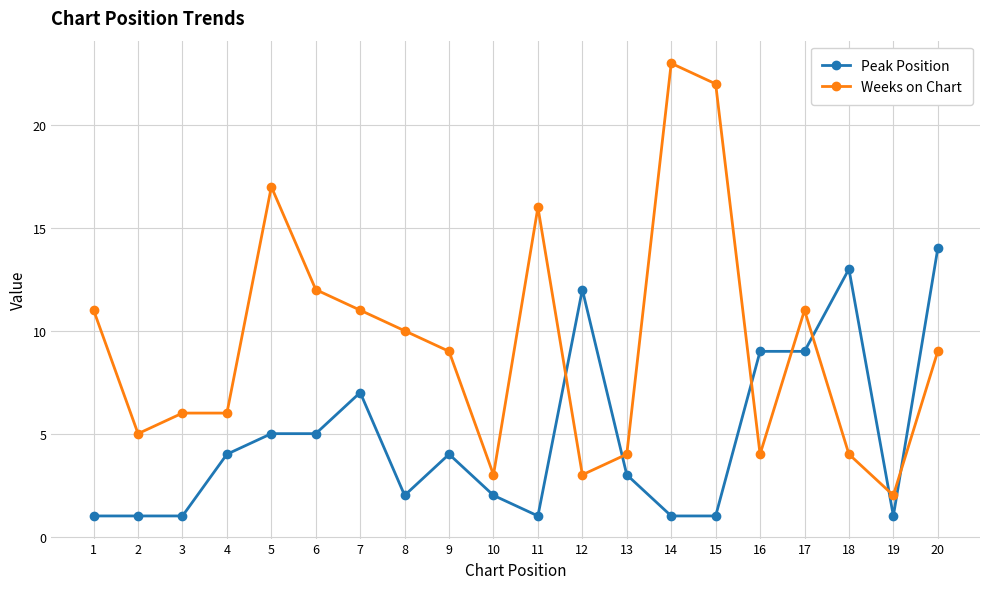

What is the spread (max minus min) of values at 16?

5